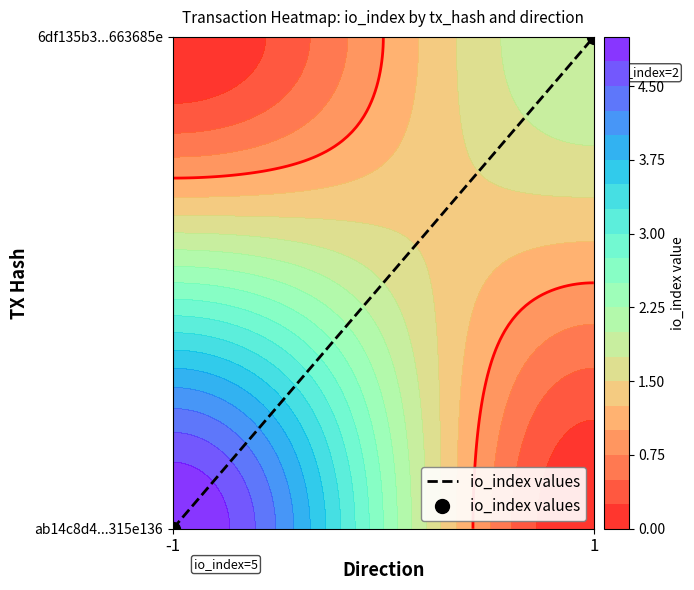

How many values are between 0 and 1?

2